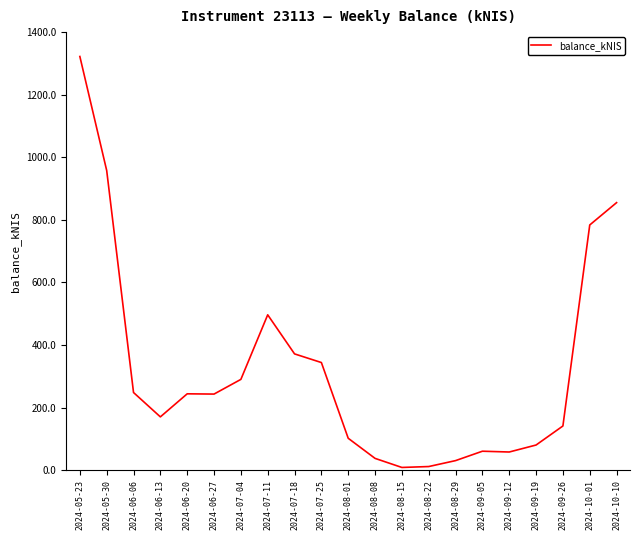

Which has a higher value, 2024-06-27 or 2024-09-05?

2024-06-27